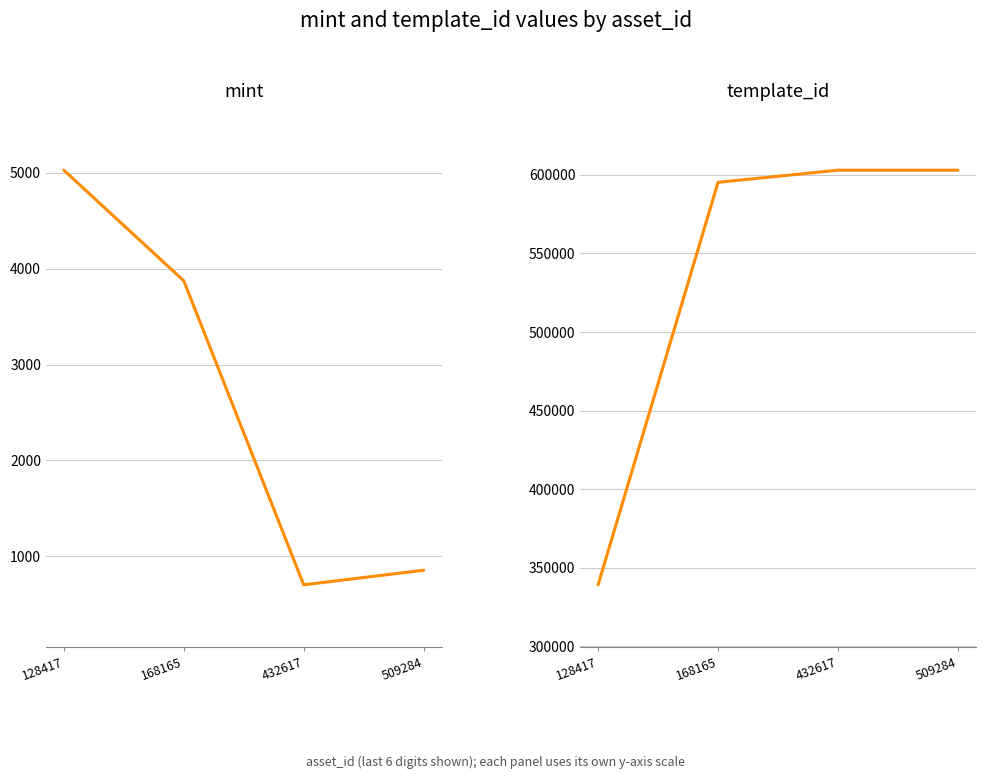

Which series changed the most between 168165 and 432617?

template_id